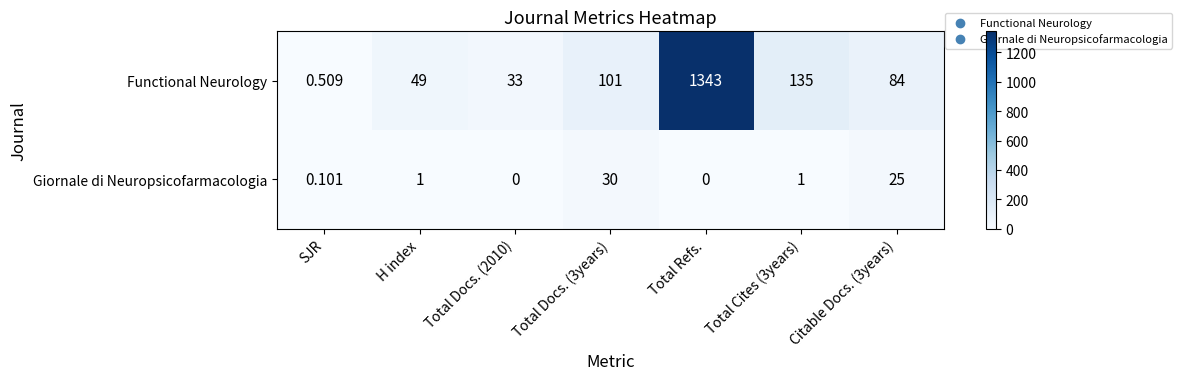

Rank the series by their maximum value, from highest to lowest.

Functional Neurology, Giornale di Neuropsicofarmacologia